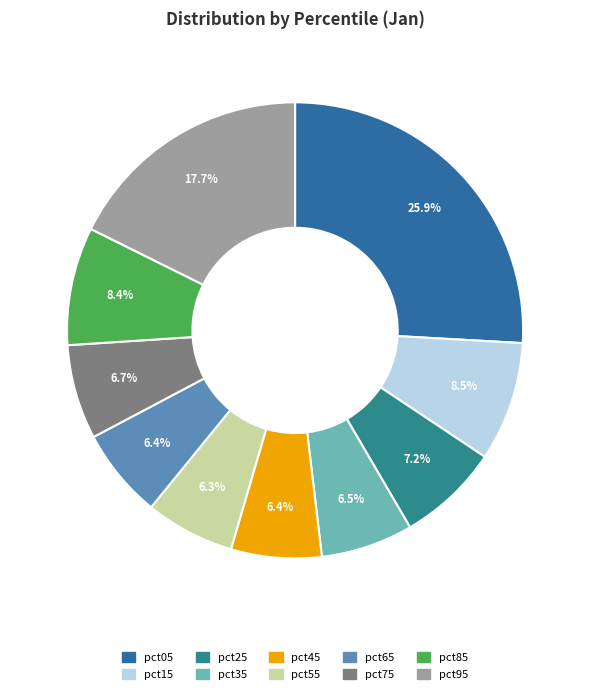

Is there a majority slice in this chart?

No